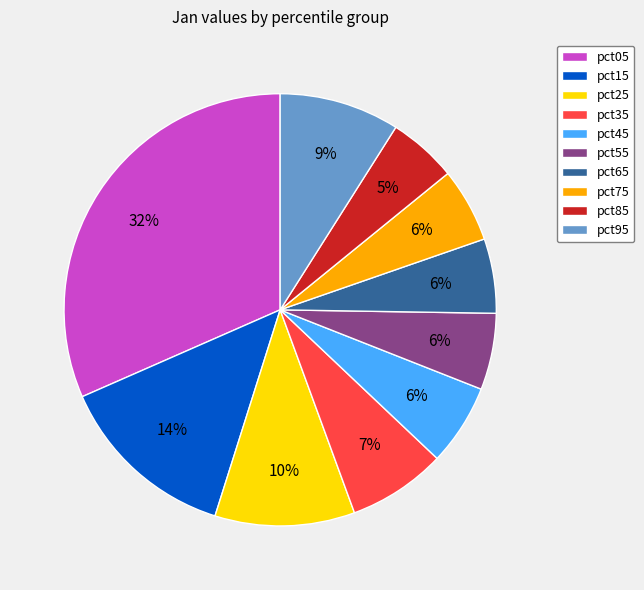

Does any single category account for the majority?

No